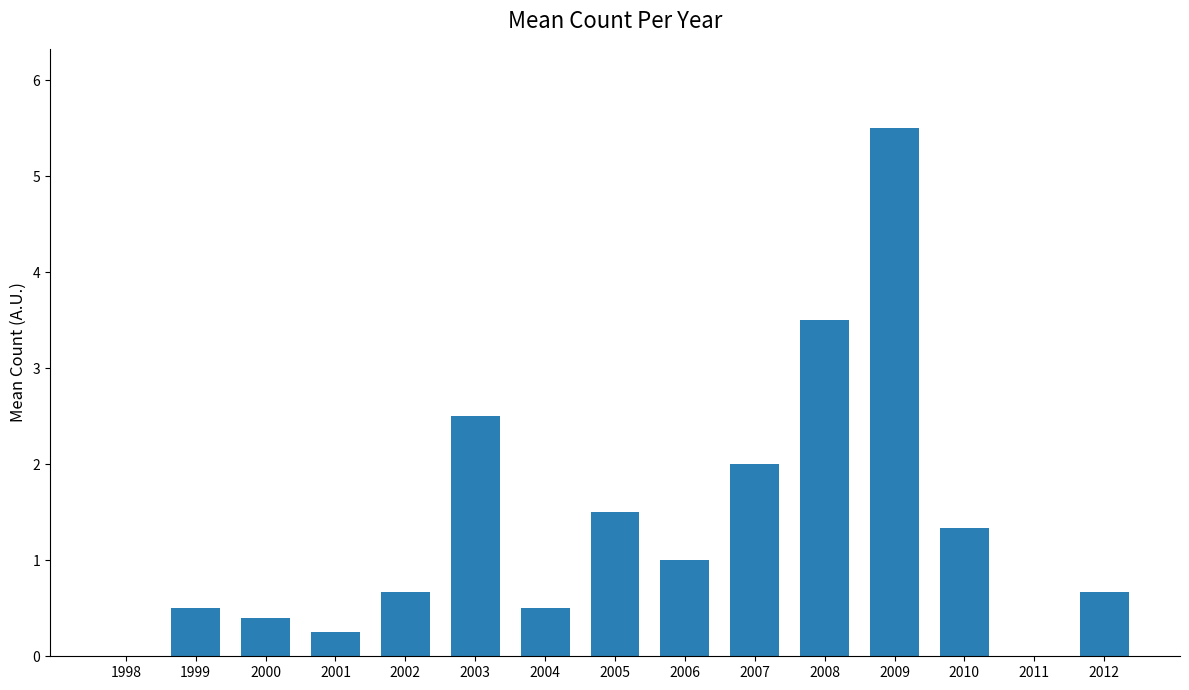

What is the sum of the values at 2002 and 2009?

6.2